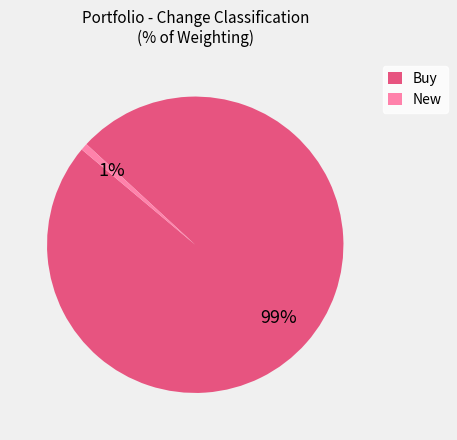

Which has a higher value, New or Buy?

Buy